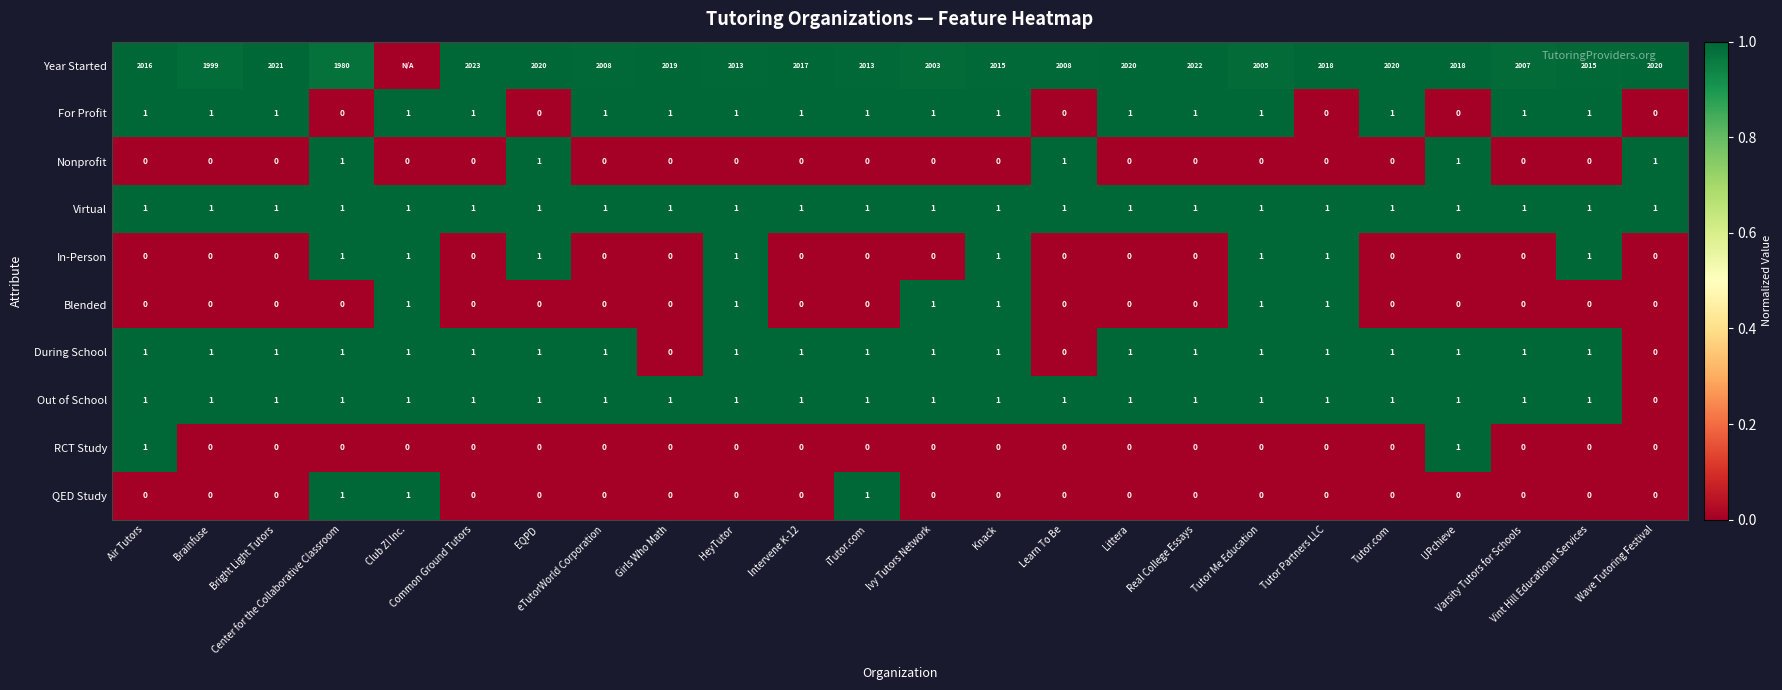

What is the sum of all In-Person values?

8